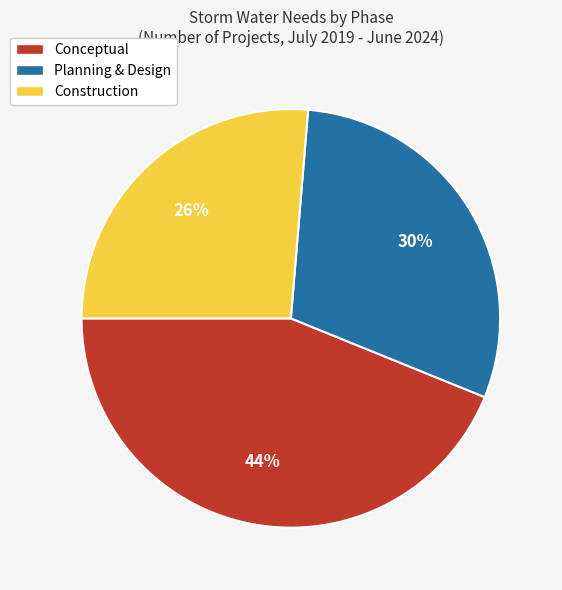

To the nearest percent, what is the average slice percentage?

33%